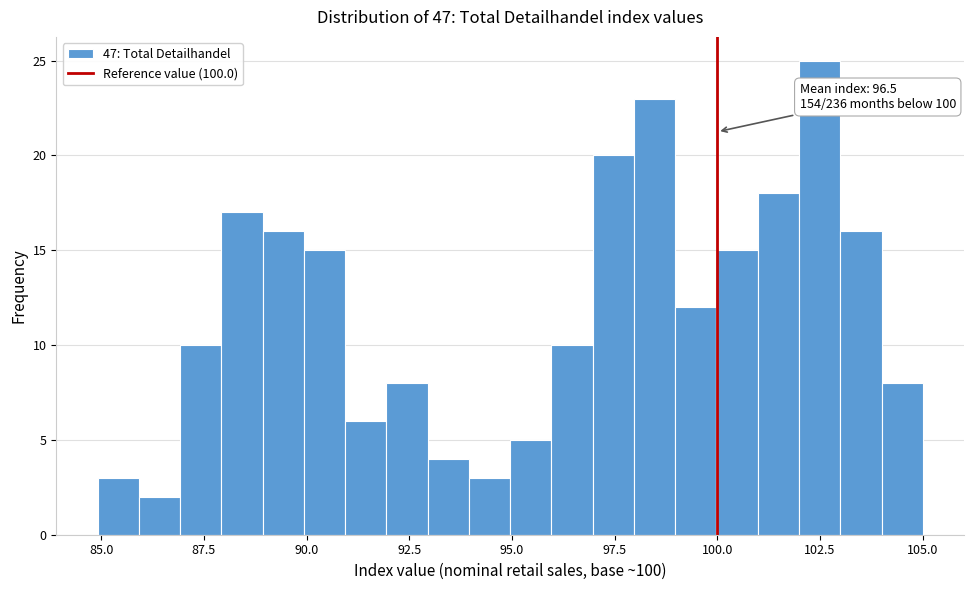

Around what value on the x-axis is the tallest bar? Give the approximate position of its centre, as read against the axis.

102.5